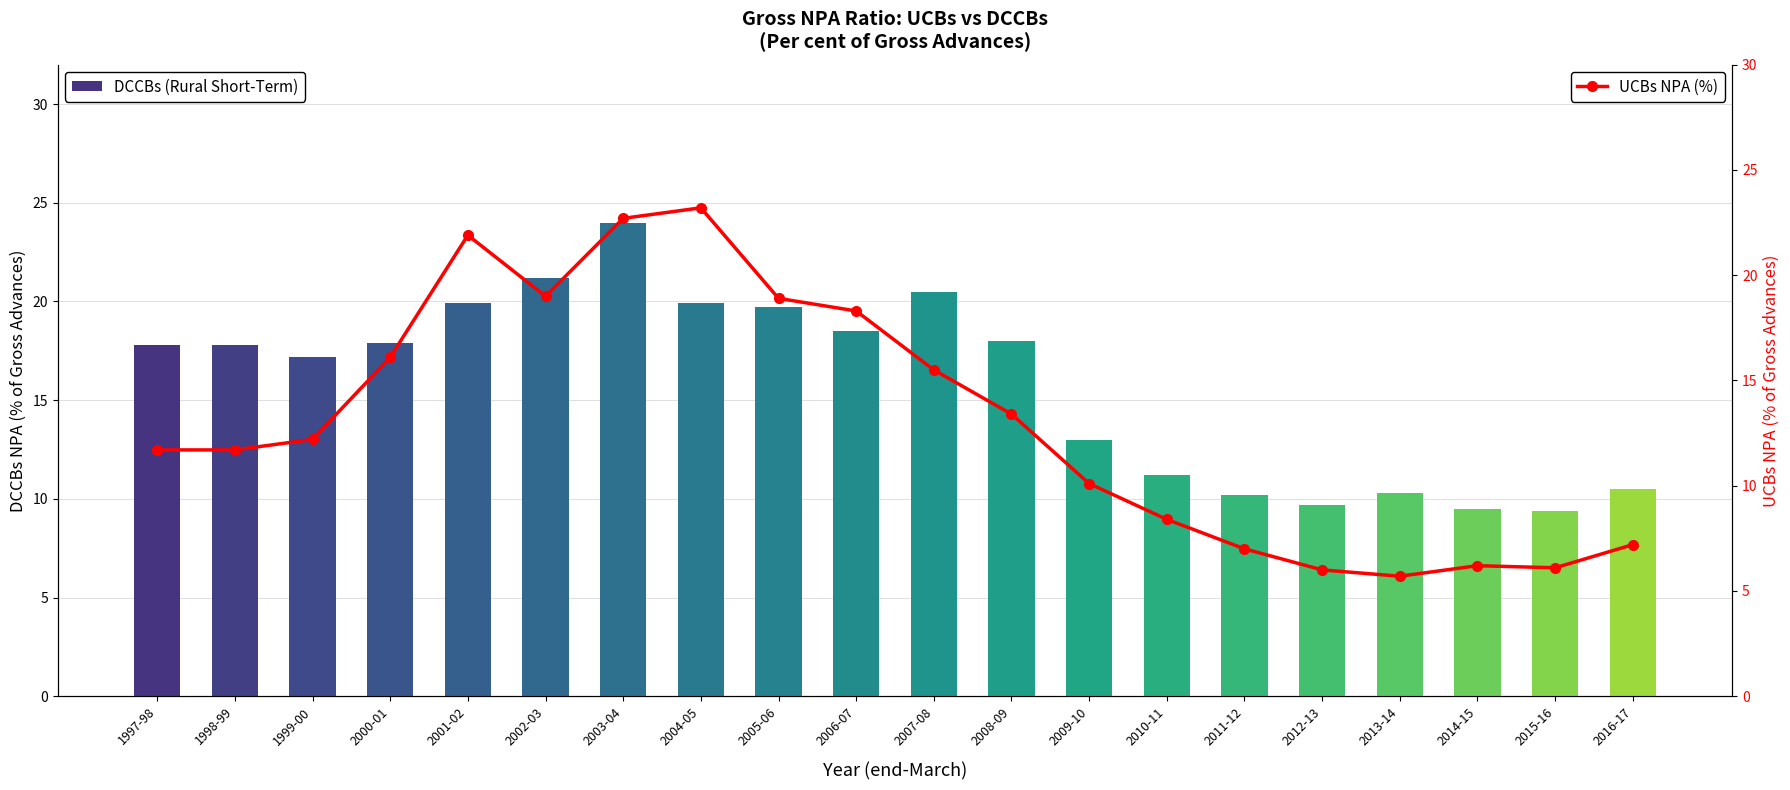

True or false: DCCBs (Rural Short-Term) has a value of 17.8 at 1998-99.

True